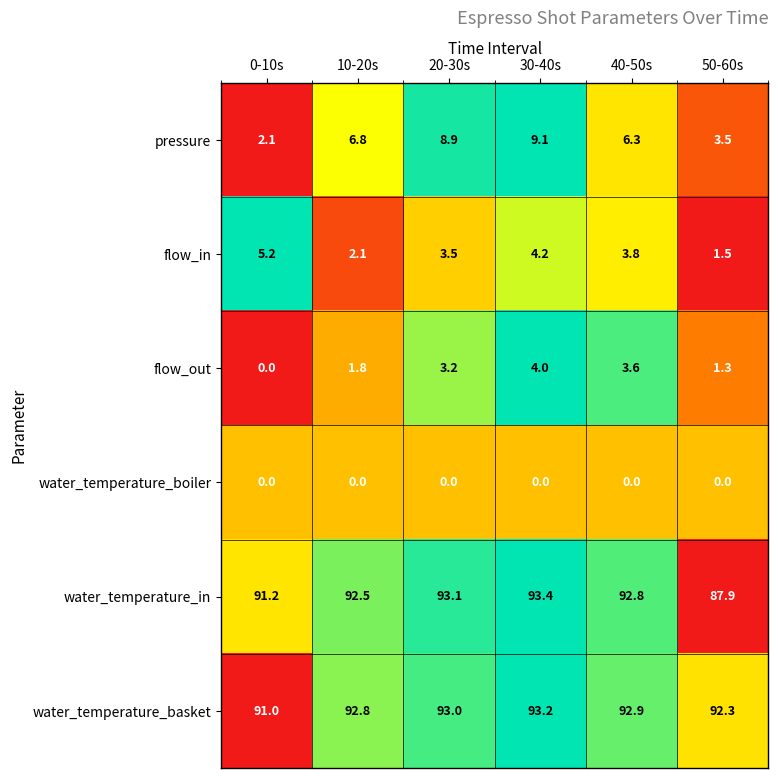

What is the average value of the flow_out series?

2.3